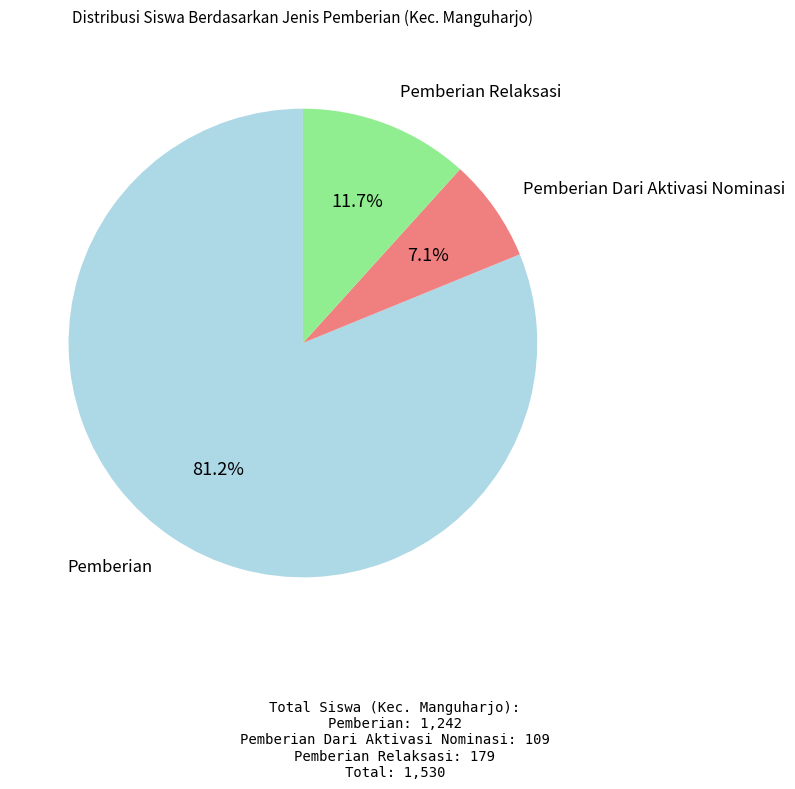

How many segments does this pie chart have?

3